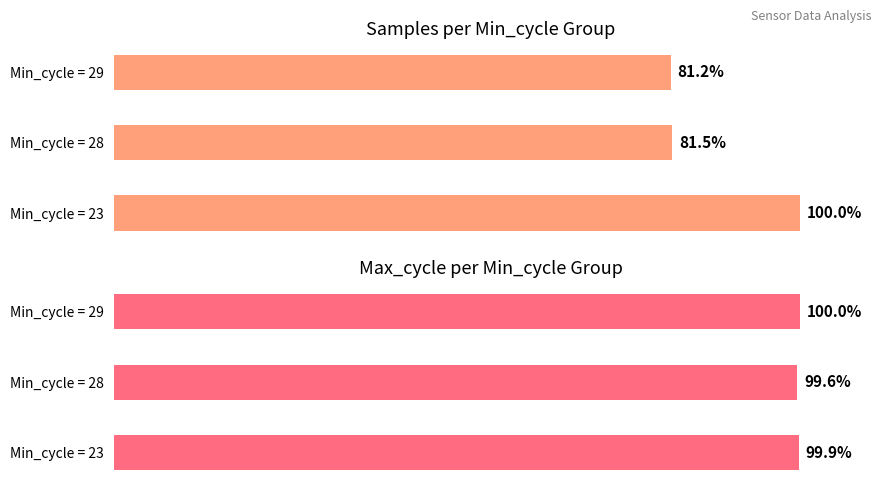

What is the difference between the maximum and minimum values in the Max_cycle (avg) series?

0.4